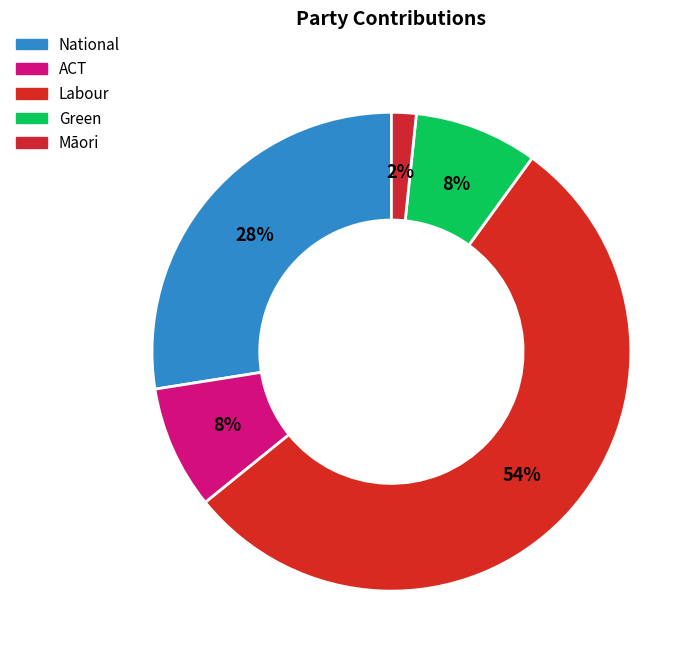

True or false: National accounts for 28% of the total.

True